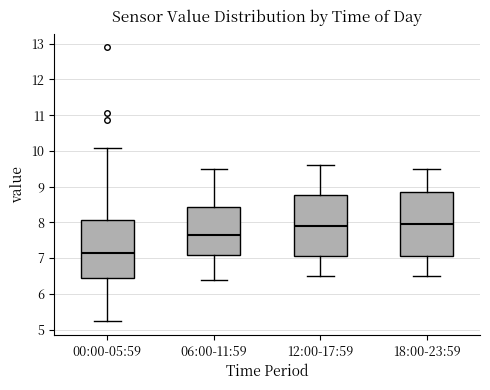

Reading left to right, transcribe this box plot: for each box, give where its median line is, the range the box spans, and where its two whiskers end, as read against the y-axis. The values are not printed on the chart, so give them approximately, as read against the axis.

00:00-05:59: median 7.2, box 6.4 to 8.1, whiskers 5.2 to 10.1
06:00-11:59: median 7.7, box 7.1 to 8.4, whiskers 6.4 to 9.5
12:00-17:59: median 7.9, box 7.1 to 8.8, whiskers 6.5 to 9.6
18:00-23:59: median 8.0, box 7.1 to 8.9, whiskers 6.5 to 9.5